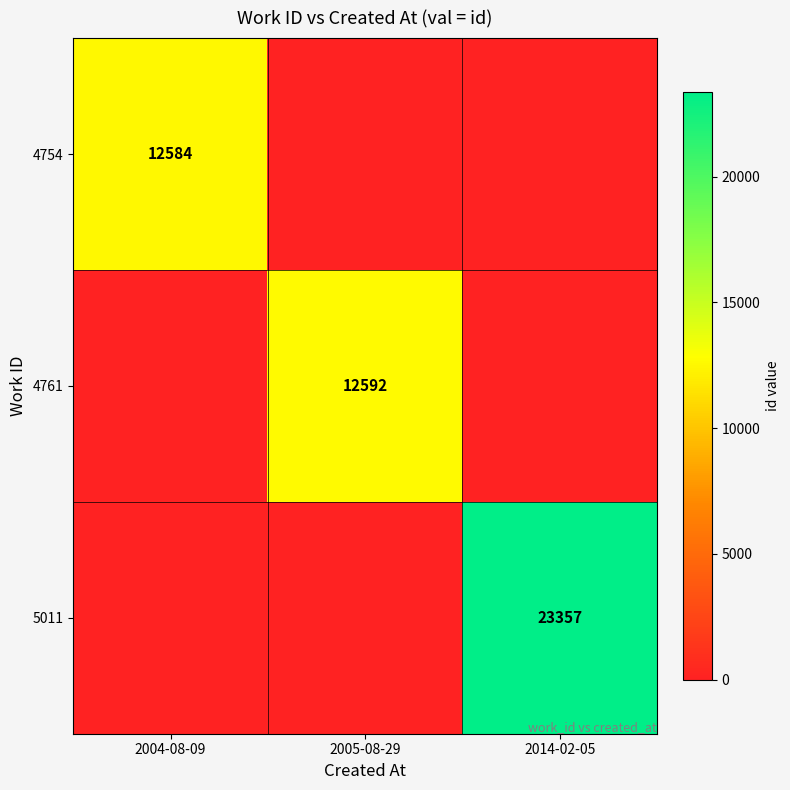

The value of 4761 at 2005-08-29 is 12592. True or false?

True